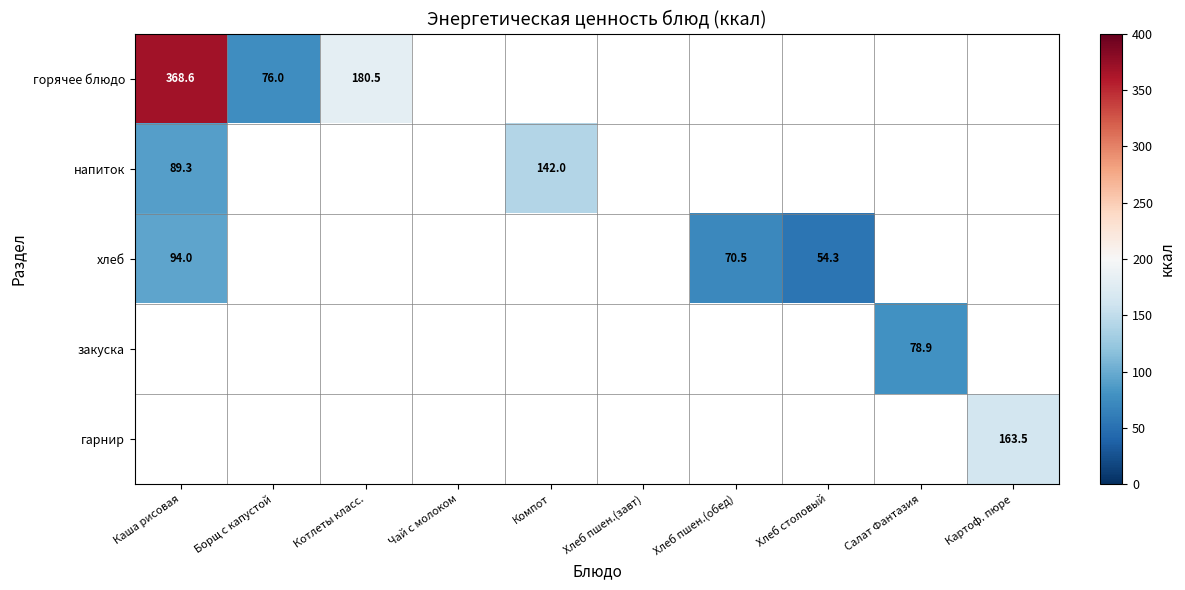

What value does the закуска series have at Салат Фантазия?

78.9